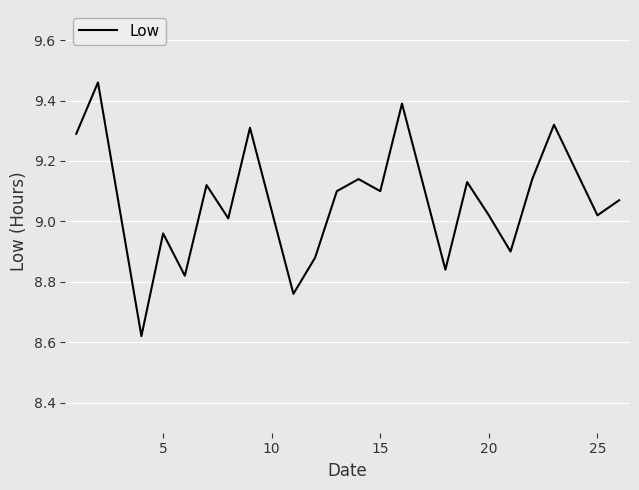

What is the difference between the second highest and second lowest values?

0.6